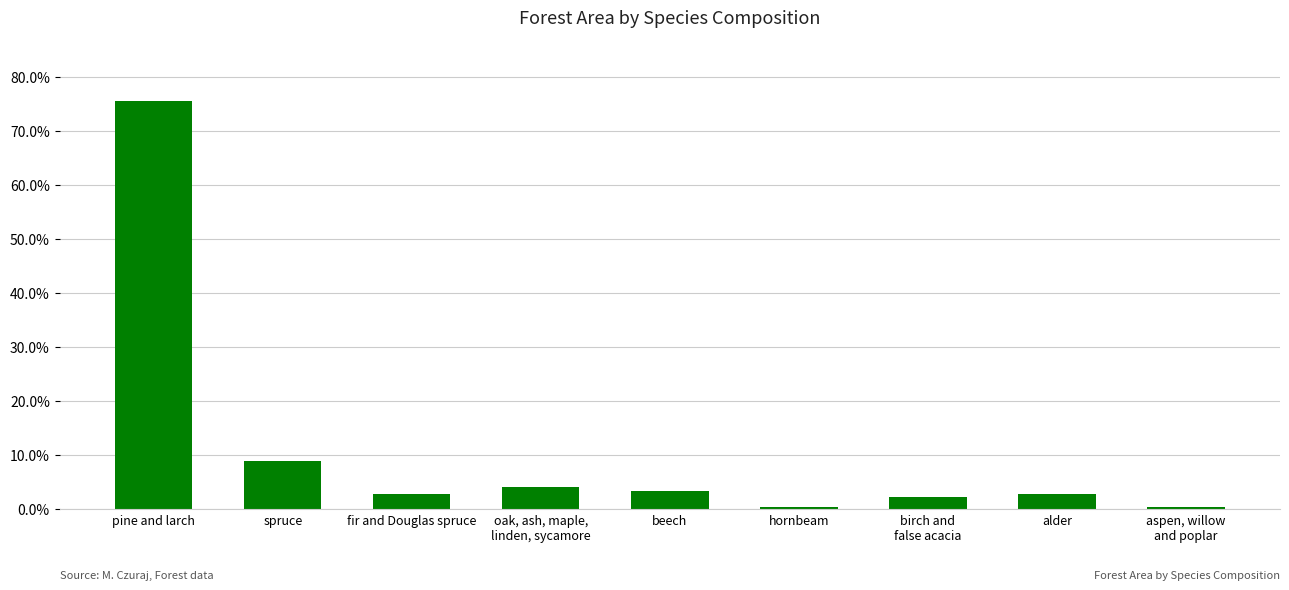

Which has a higher value, hornbeam or fir and Douglas spruce?

fir and Douglas spruce